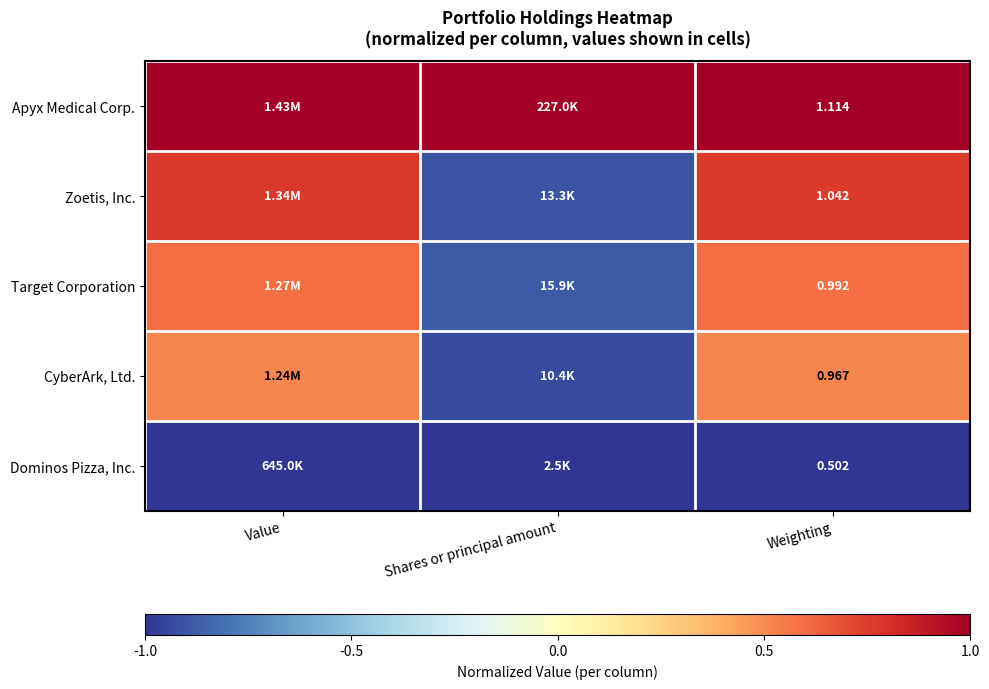

Rank the series at Weighting from lowest to highest value.

Dominos Pizza, Inc., CyberArk, Ltd., Target Corporation, Zoetis, Inc., Apyx Medical Corp.